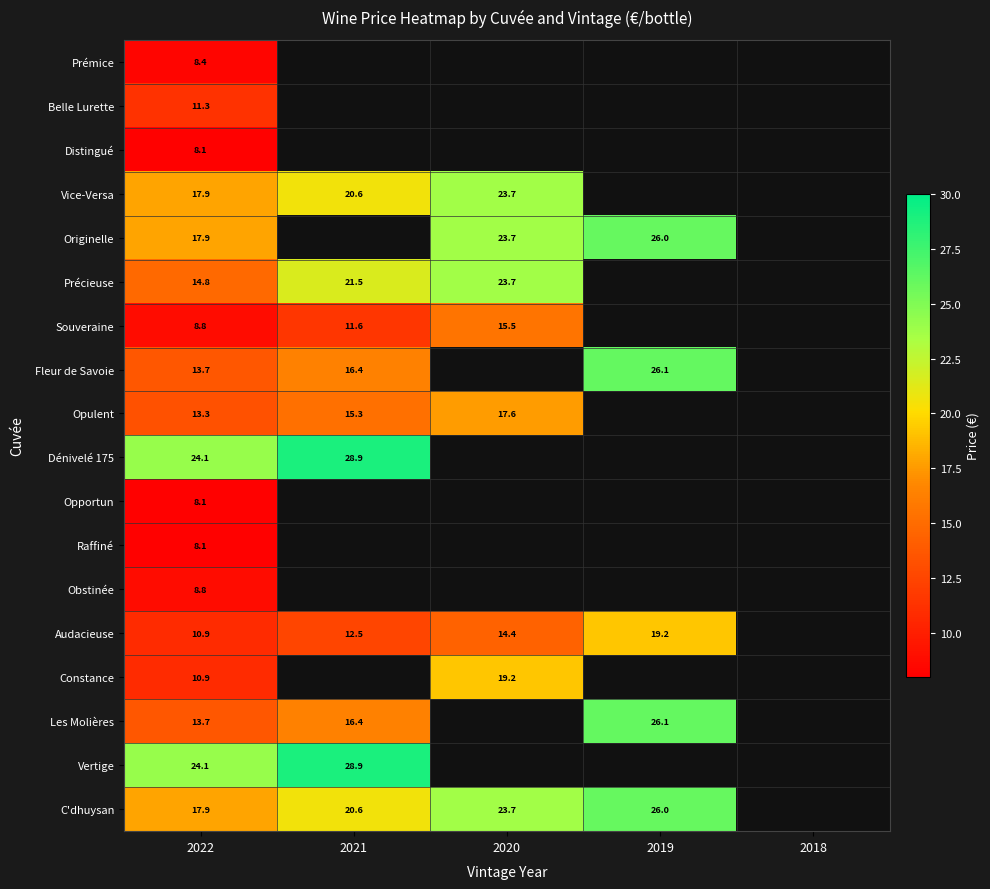

The value of Précieuse at 2022 is 14.8. True or false?

True